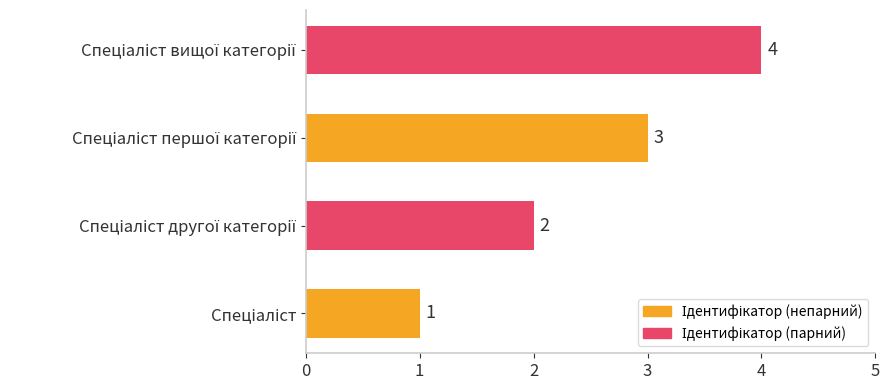

How many values are between 2 and 4?

3